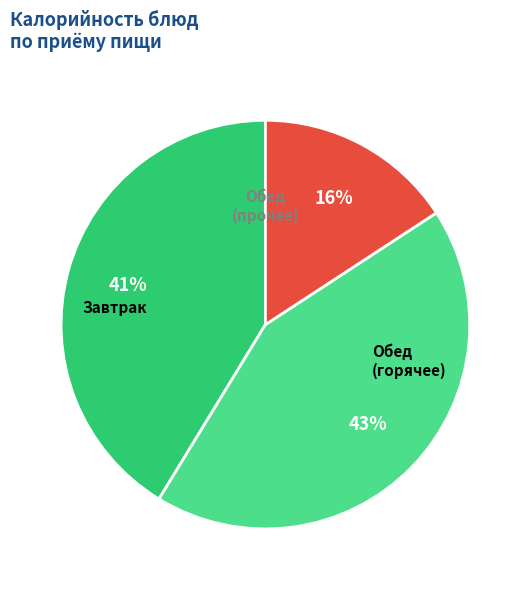

Count the number of slices in the pie.

3